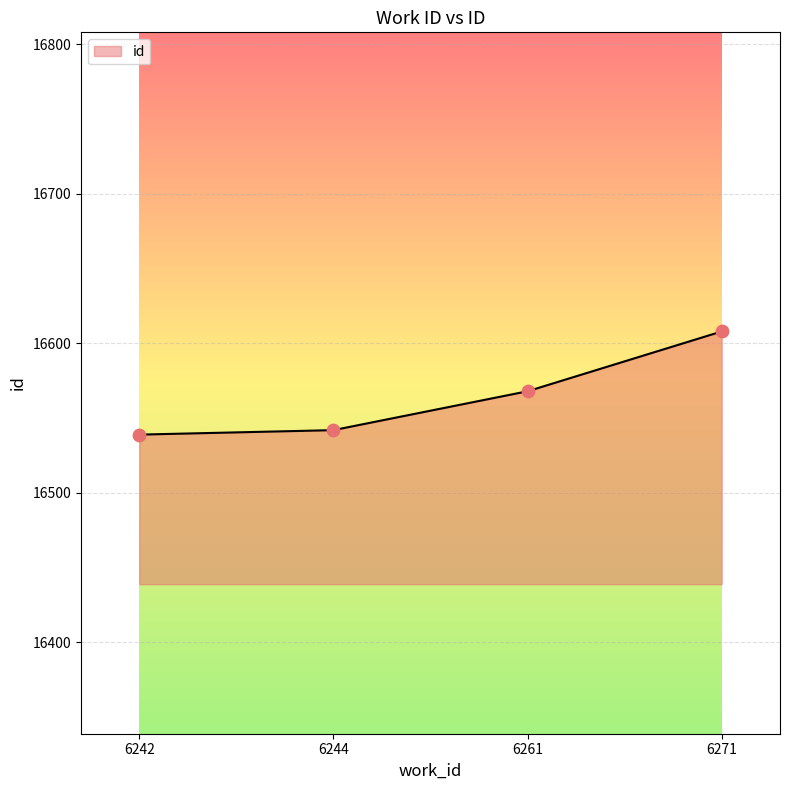

Between 6244 and 6271, which is larger?

6271